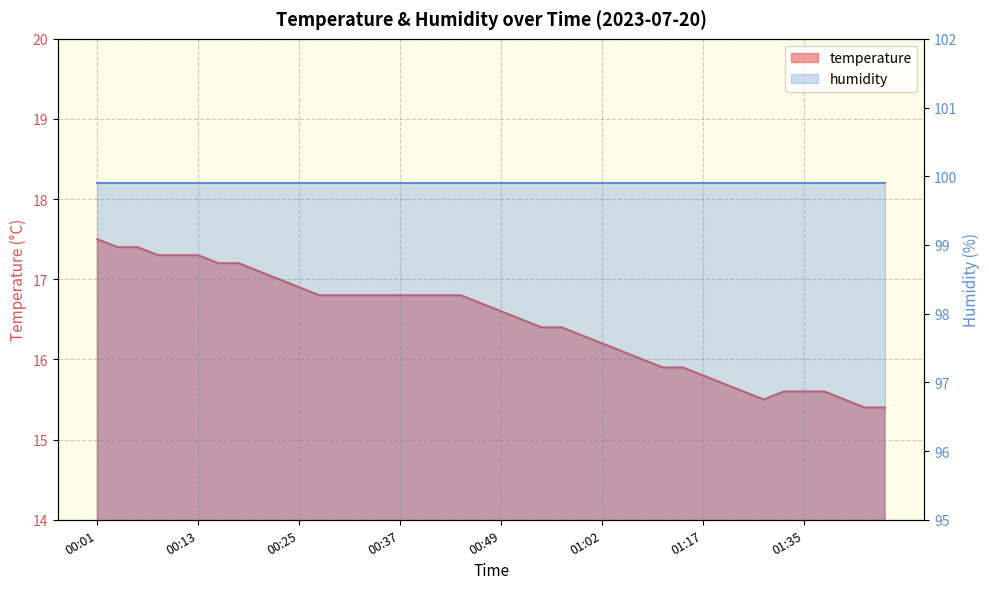

List the labels in order of value, smallest first.

01:43, 01:45, 01:30, 01:40, 01:25, 01:33, 01:35, 01:38, 01:20, 01:17, 01:12, 01:15, 01:09, 01:04, 01:02, 00:59, 00:54, 00:57, 00:52, 00:49, 00:47, 00:27, 00:30, 00:32, 00:35, 00:37, 00:40, 00:42, 00:44, 00:25, 00:22, 00:20, 00:15, 00:18, 00:08, 00:10, 00:13, 00:03, 00:05, 00:01